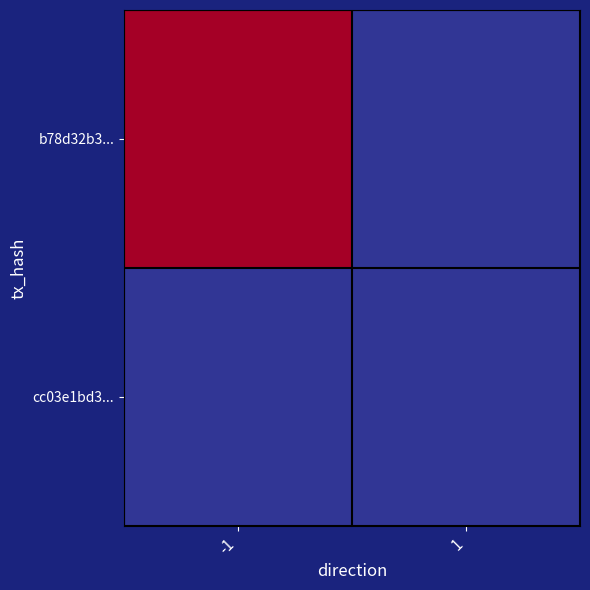

Which label corresponds to the largest value in the chart?

-1